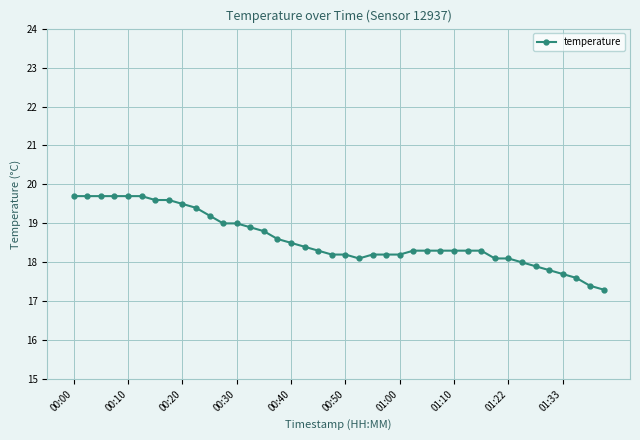

What is the difference between the second highest and minimum values?

2.4